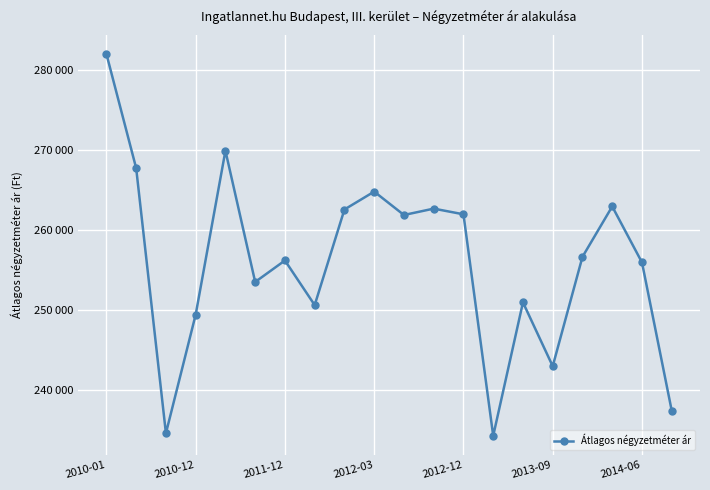

Where does the data first go above 256655?

2010-01